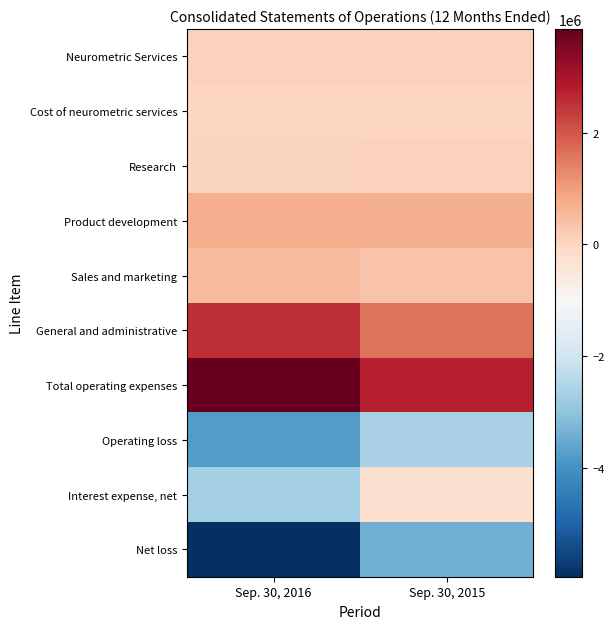

Reading left to right, list all the values displayed in this chart.

Neurometric Services: Sep. 30, 2016=85100	Sep. 30, 2015=100100
Cost of neurometric services: Sep. 30, 2016=5500	Sep. 30, 2015=4900
Research: Sep. 30, 2016=53700	Sep. 30, 2015=92000
Product development: Sep. 30, 2016=740500	Sep. 30, 2015=691800
Sales and marketing: Sep. 30, 2016=522000	Sep. 30, 2015=347900
General and administrative: Sep. 30, 2016=2530200	Sep. 30, 2015=1613300
Total operating expenses: Sep. 30, 2016=3851900	Sep. 30, 2015=2749900
Operating loss: Sep. 30, 2016=-3766800	Sep. 30, 2015=-2649800
Interest expense, net: Sep. 30, 2016=-2721500	Sep. 30, 2015=-257400
Net loss: Sep. 30, 2016=-5940900	Sep. 30, 2015=-3379400